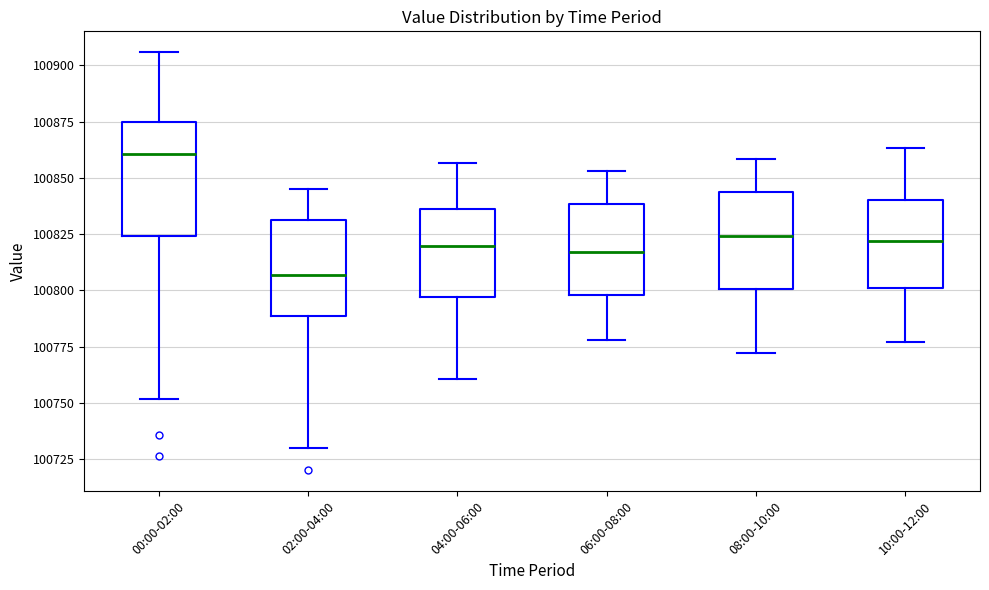

Where does the median line of the box for 10:00-12:00 sit on the y-axis? The values are not printed on the chart, so give them approximately, as read against the axis.

100820